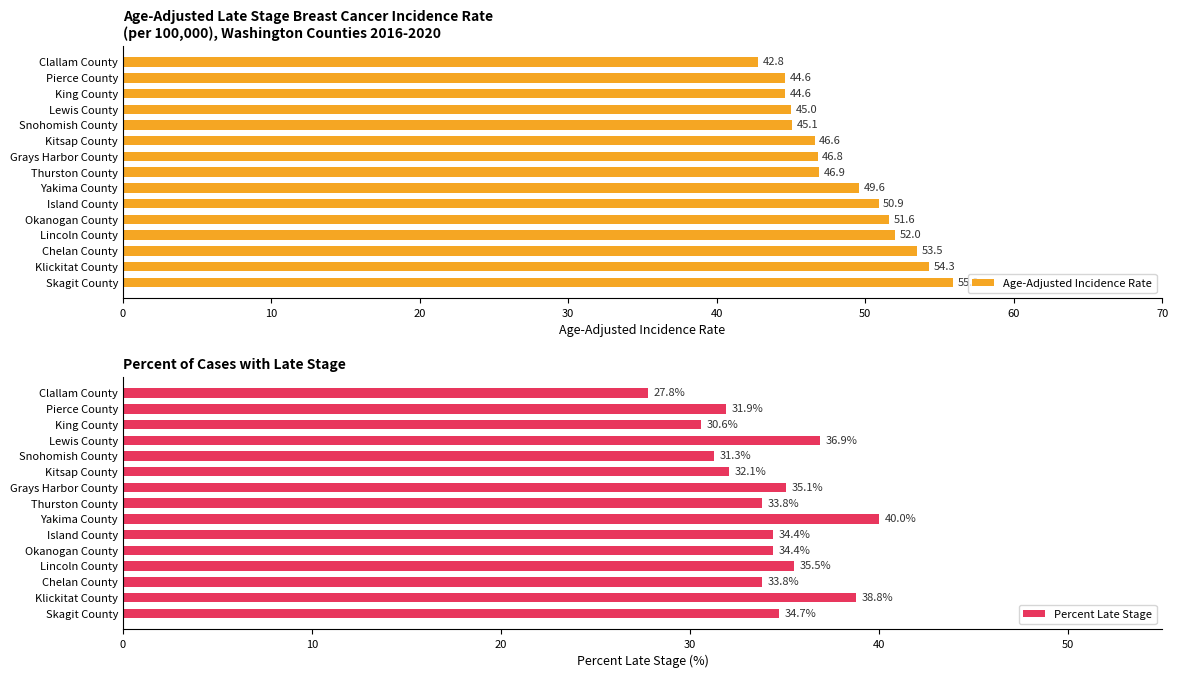

Count the number of data series in this chart.

2